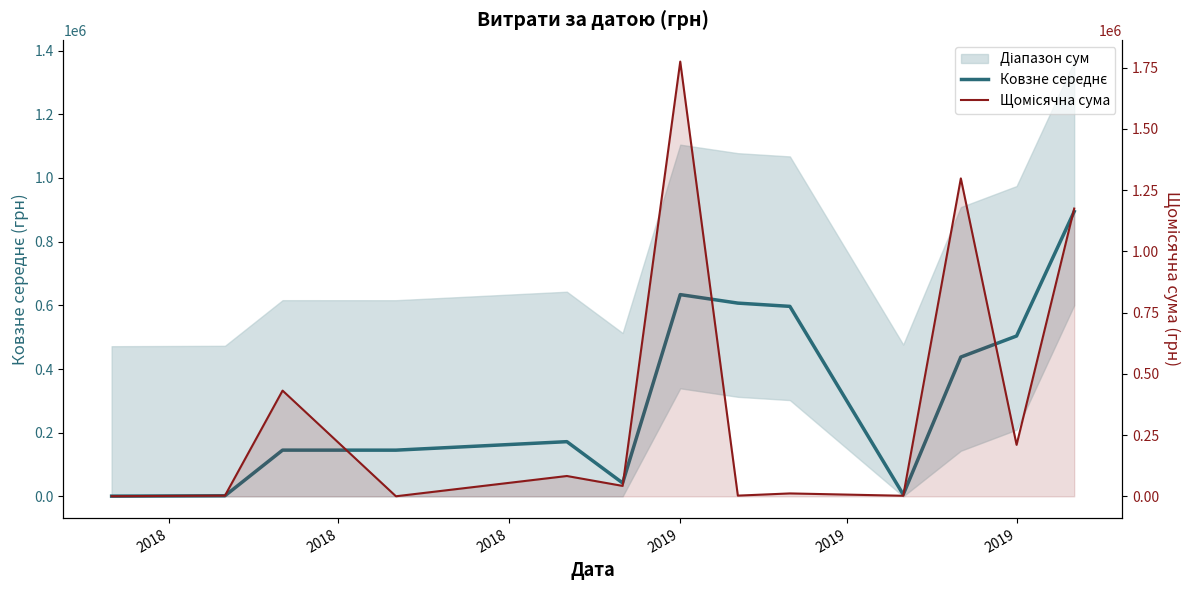

At which label does Щомісячна сума first exceed 42653?

2018